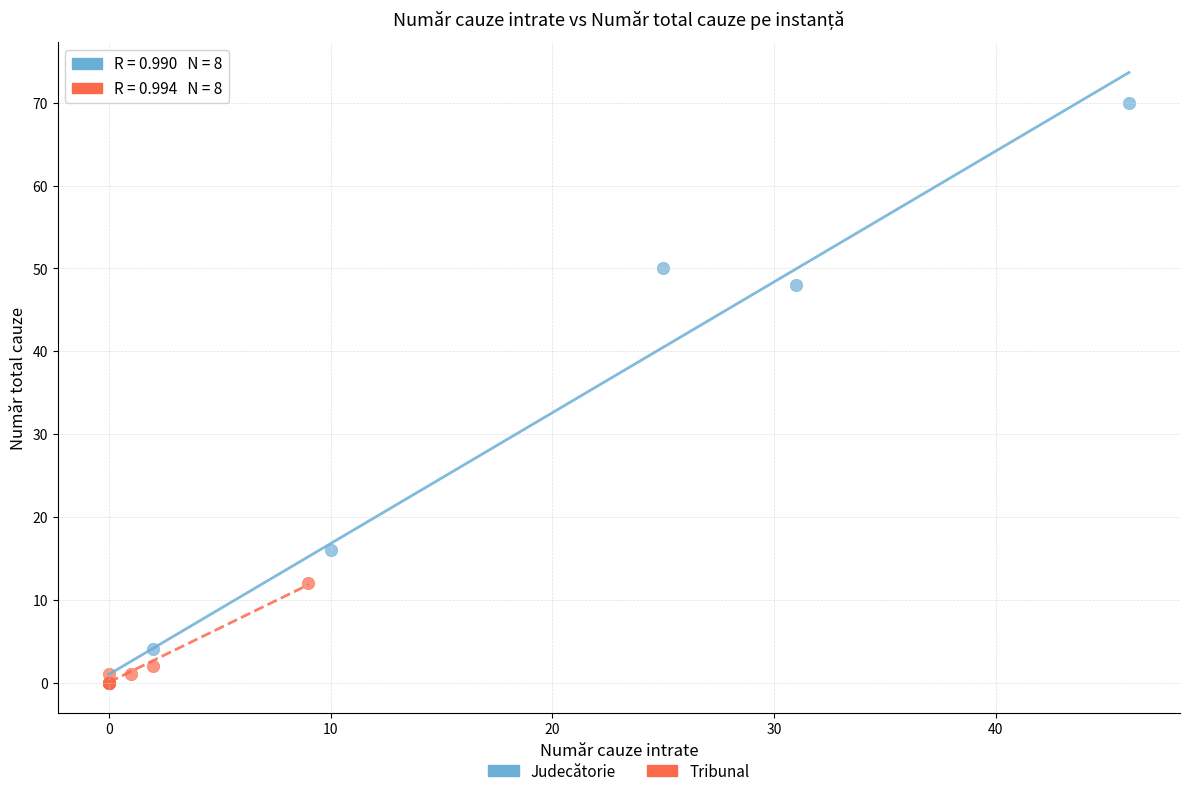

Which series has the widest spread of Y values?

Judecătorie